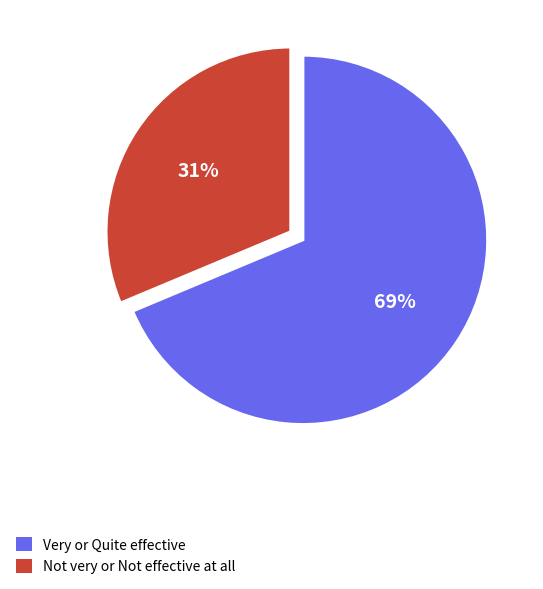

Do Not very or Not effective at all and Very or Quite effective together represent more than half of the pie?

Yes